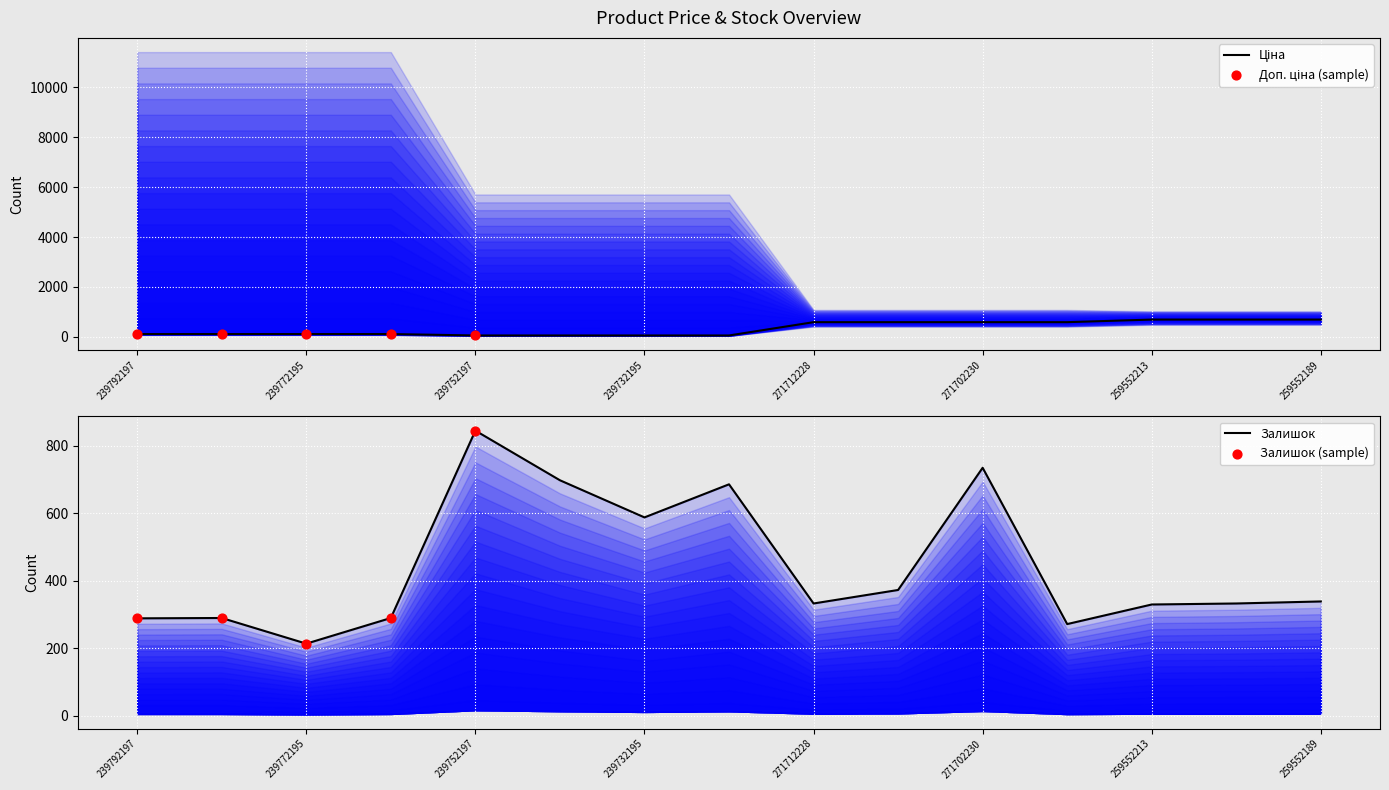

What is the total value across all series at 239732195?

645.0